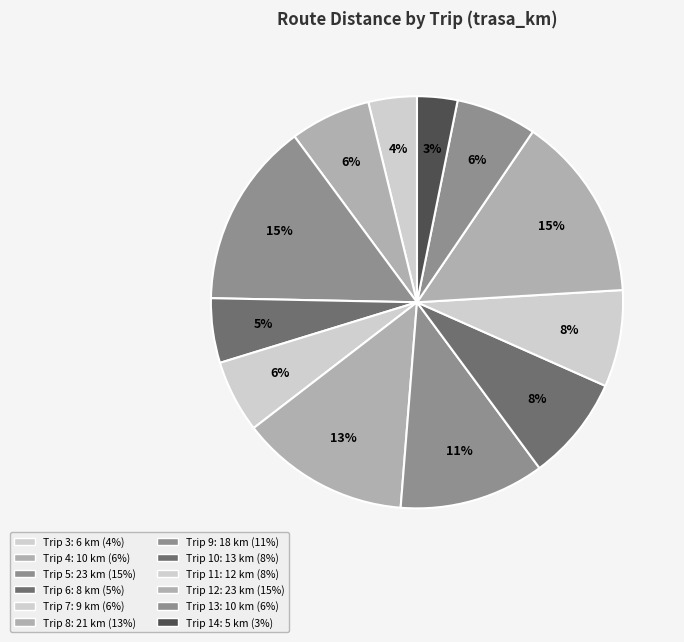

How many segments does this pie chart have?

12